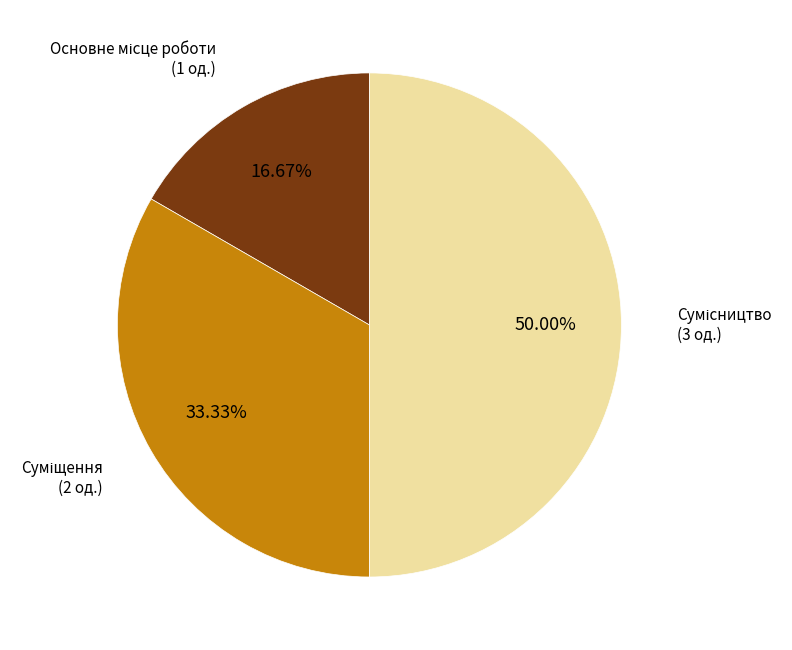

Does any single category account for the majority?

No